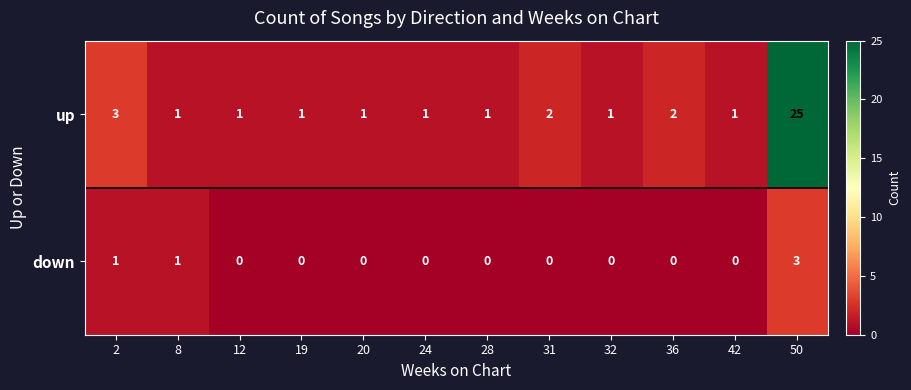

What is the greatest value displayed?

25